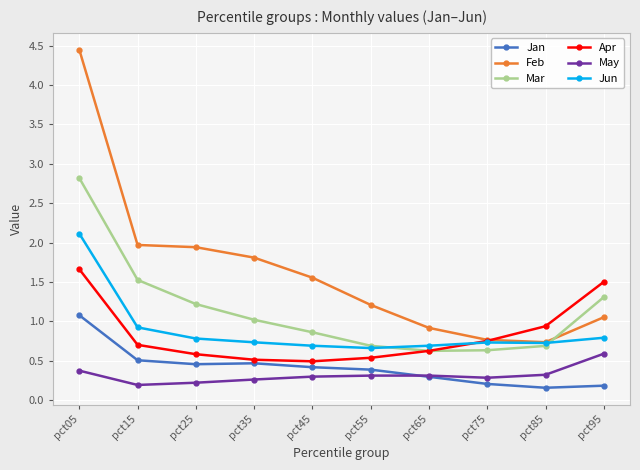

What is the difference between the second highest and minimum values in the Mar series?

0.9